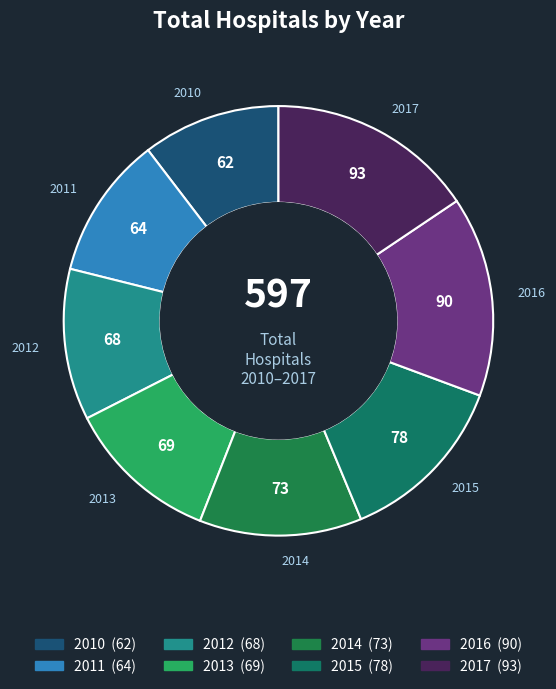

Which category has the biggest portion of the pie?

2017